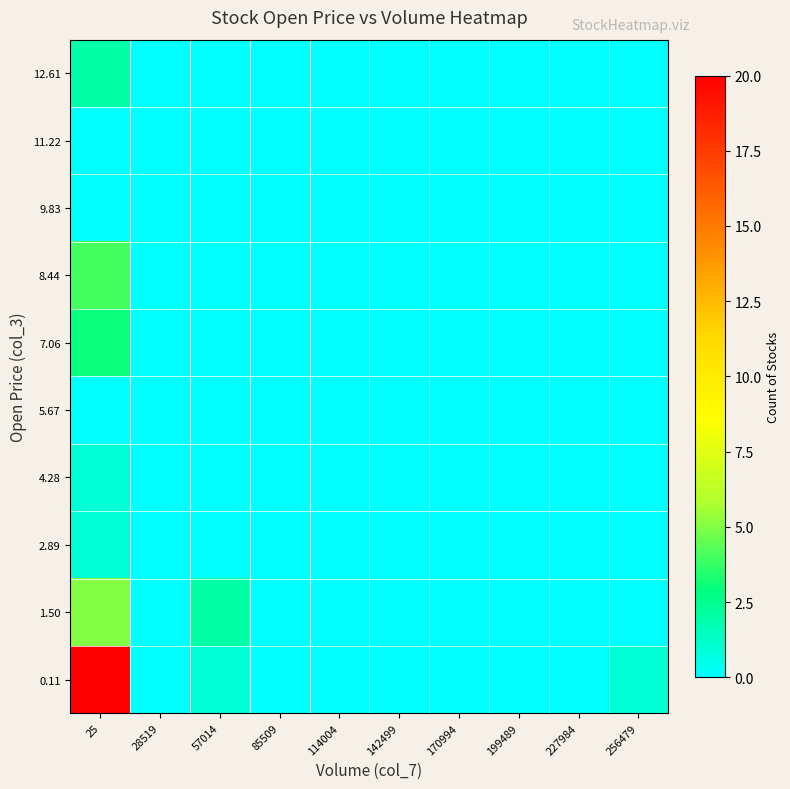

What is the total value across all series at 57014?

3